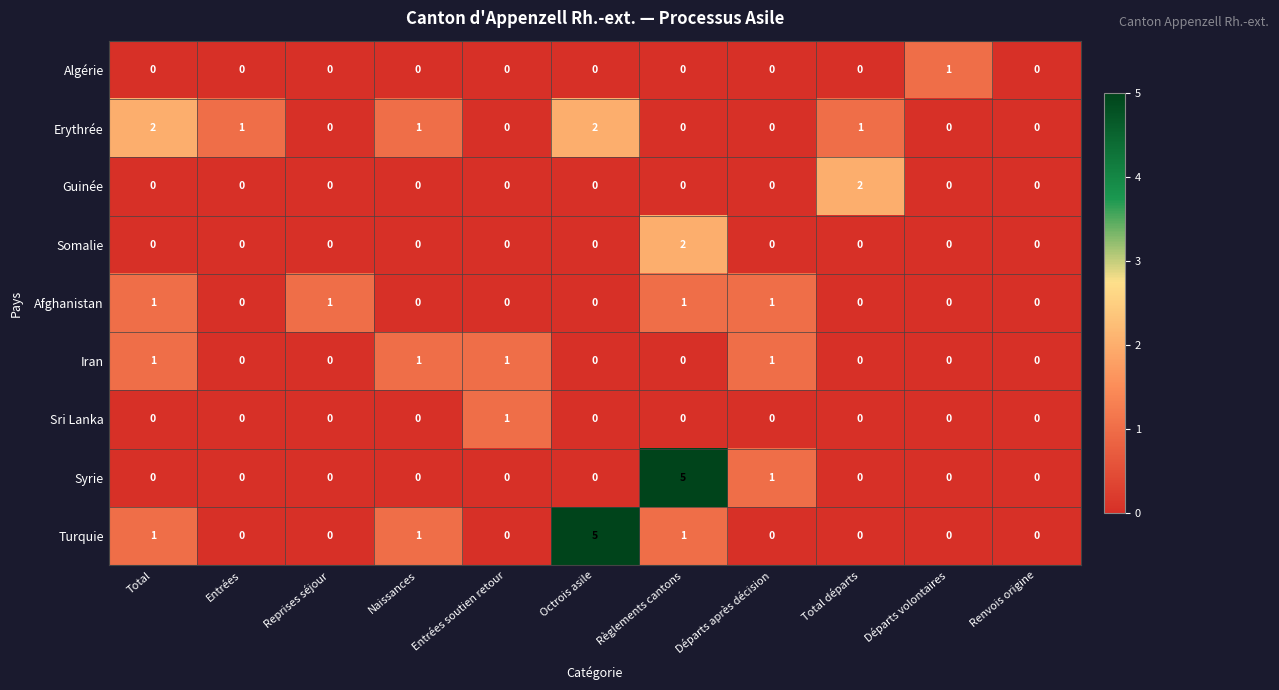

The value of Iran at Entrées soutien retour is 1. True or false?

True